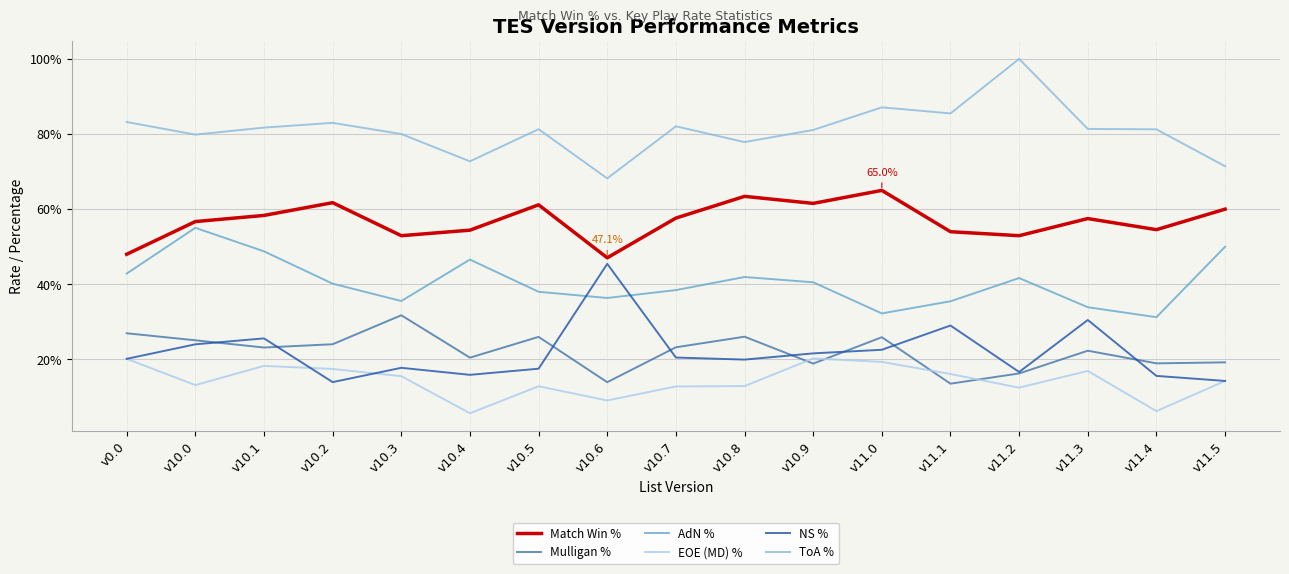

True or false: Match Win % and AdN % cross at least once.

False